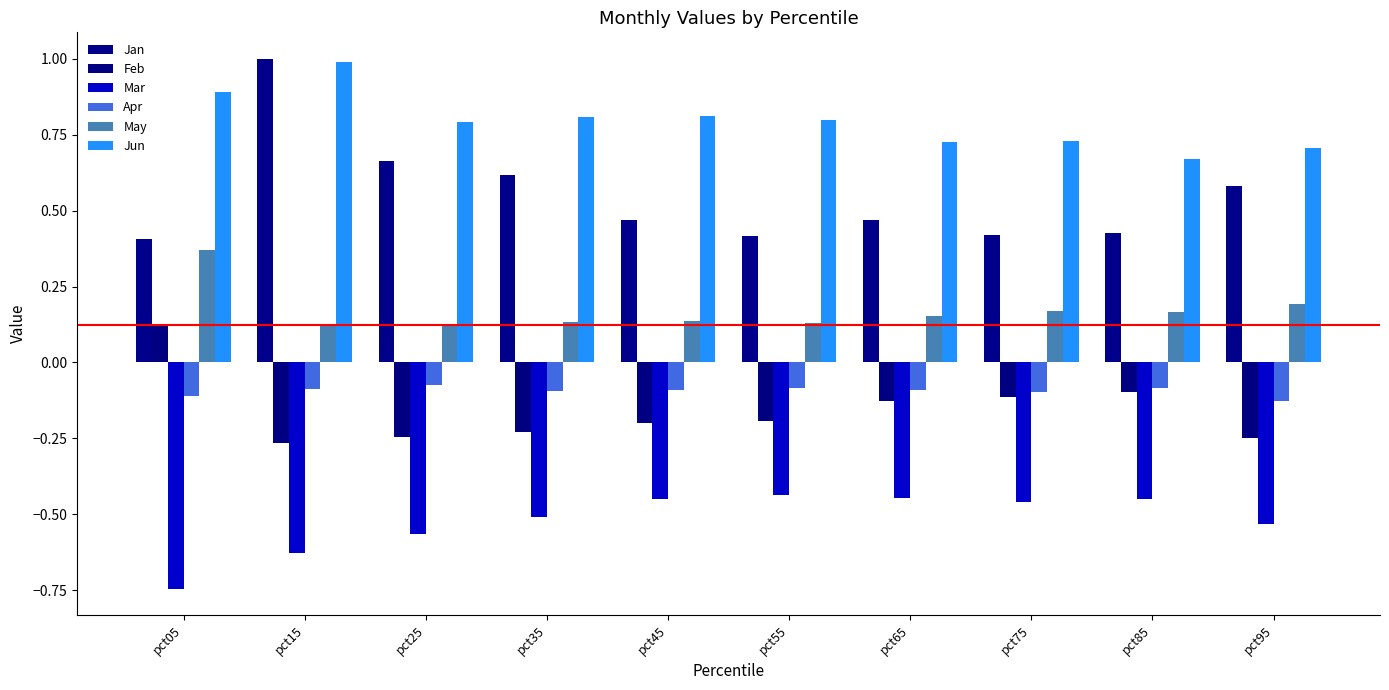

Which series has the largest total across all categories?

Jun